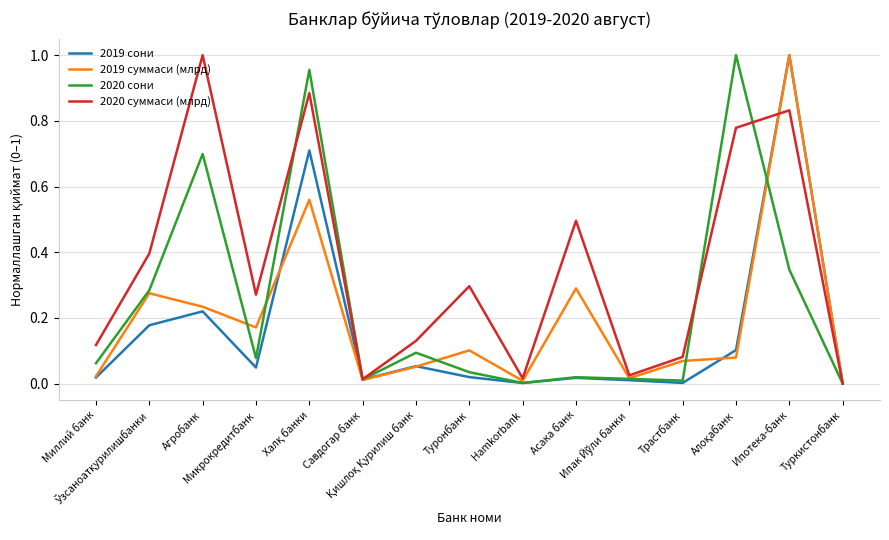

Which series has the largest total across all categories?

2020 суммаси (млрд)